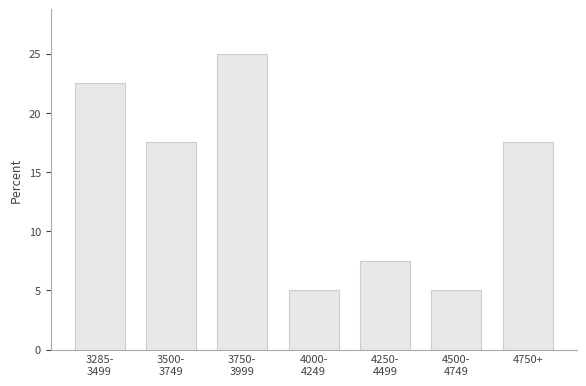

Reading right to left, what are all the values shown in this chart?

17.5	5.0	7.5	5.0	25.0	17.5	22.5